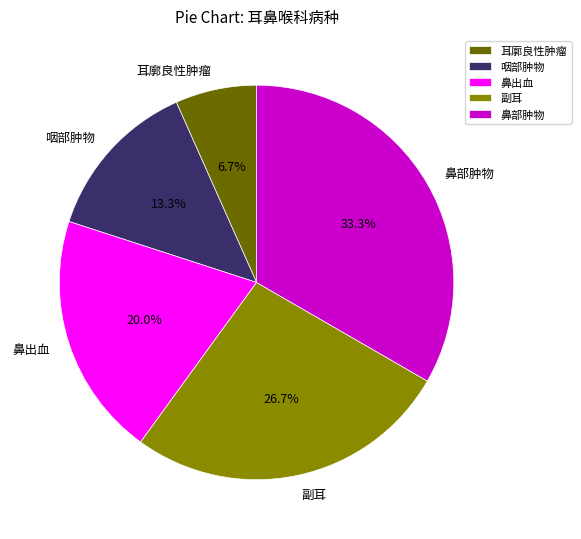

Is it true that 鼻部肿物 is 33% of the pie?

True